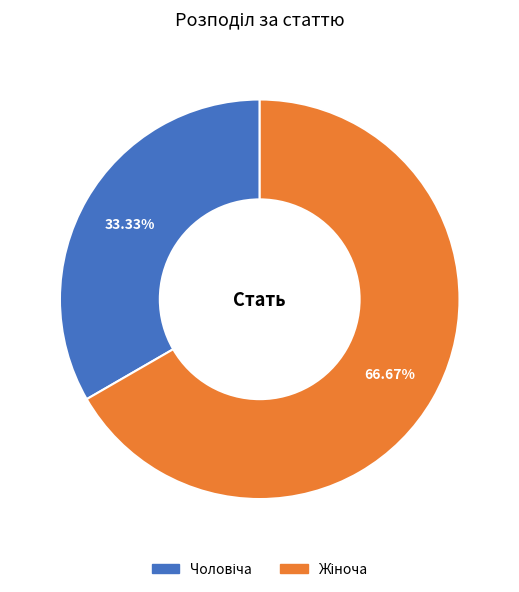

Is there any slice that represents more than half of the pie?

Yes